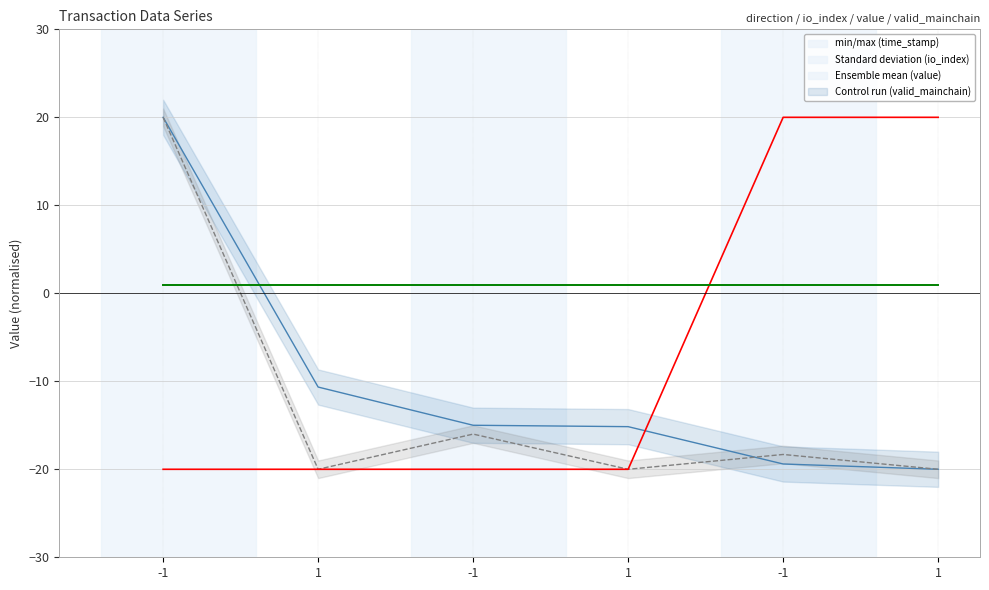

At which category does the chart reach its peak across all series?

-1